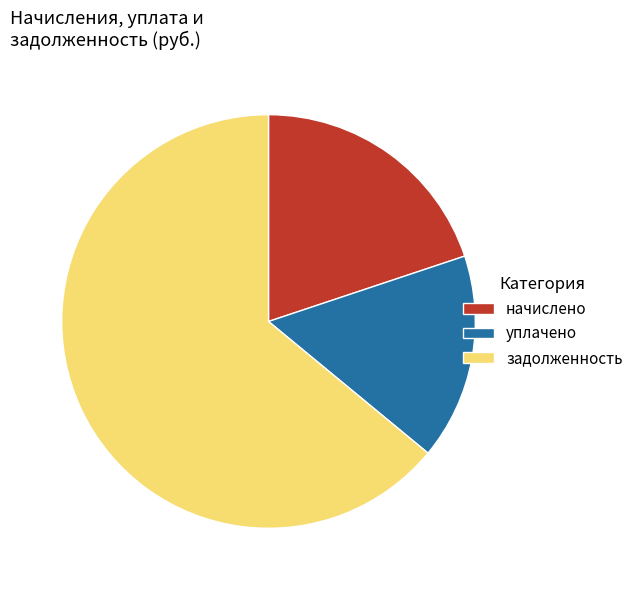

How many slices are in this pie chart?

3